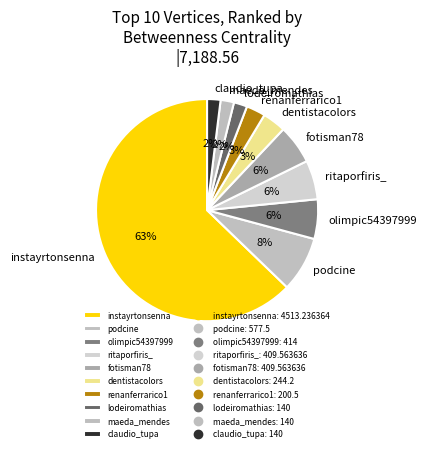

What percentage is the maeda_mendes slice, to the nearest percent?

2%